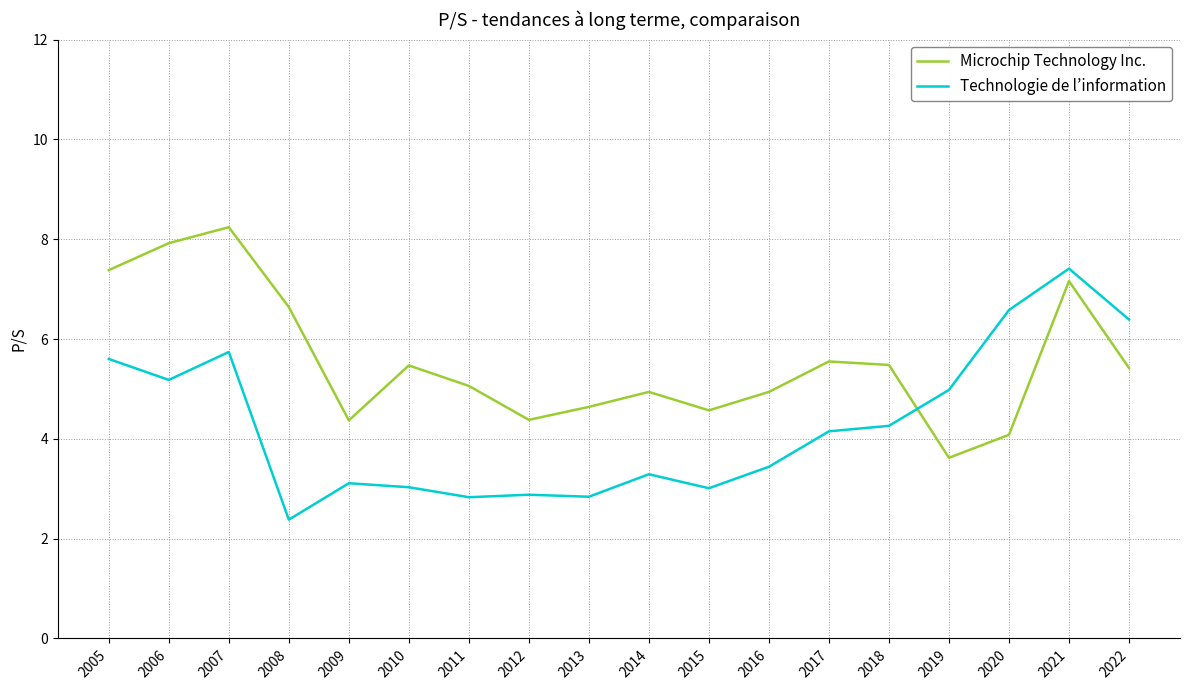

At which category does Technologie de l’information reach its first local valley?

2006